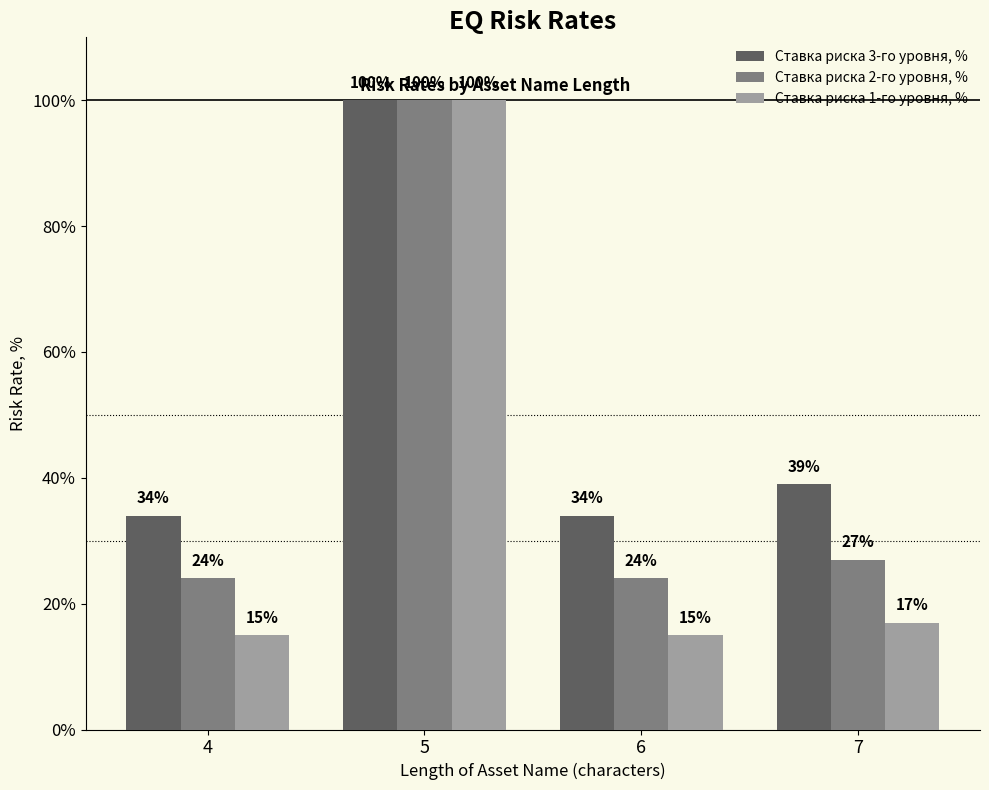

What is the maximum value for Ставка риска 2-го уровня, %?

100